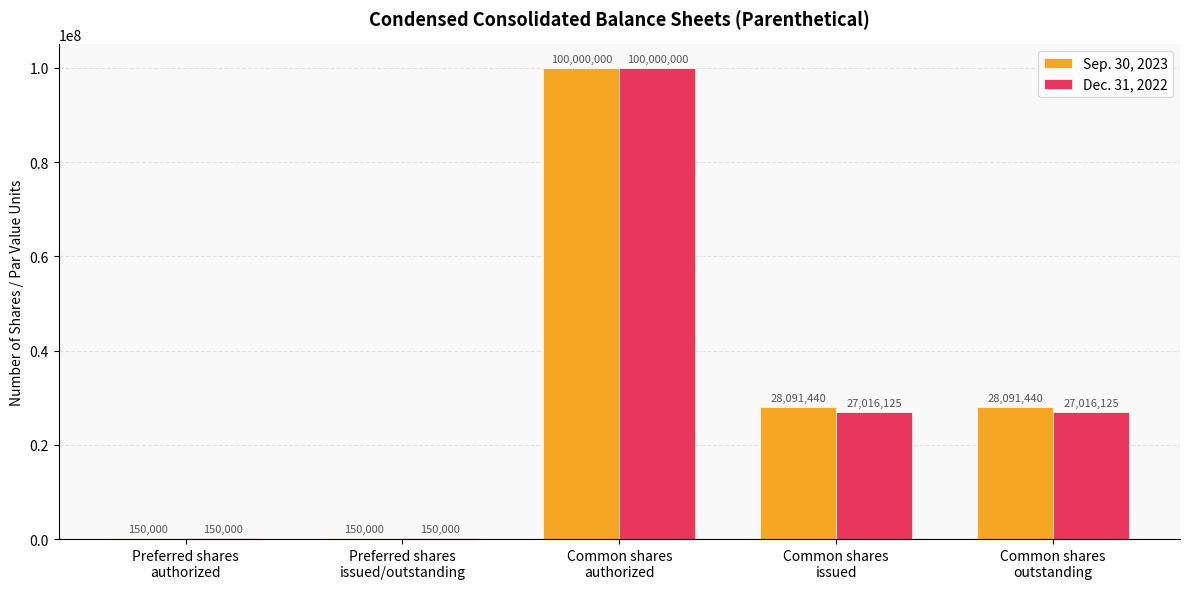

Which series has the largest total across all categories?

Sep. 30, 2023